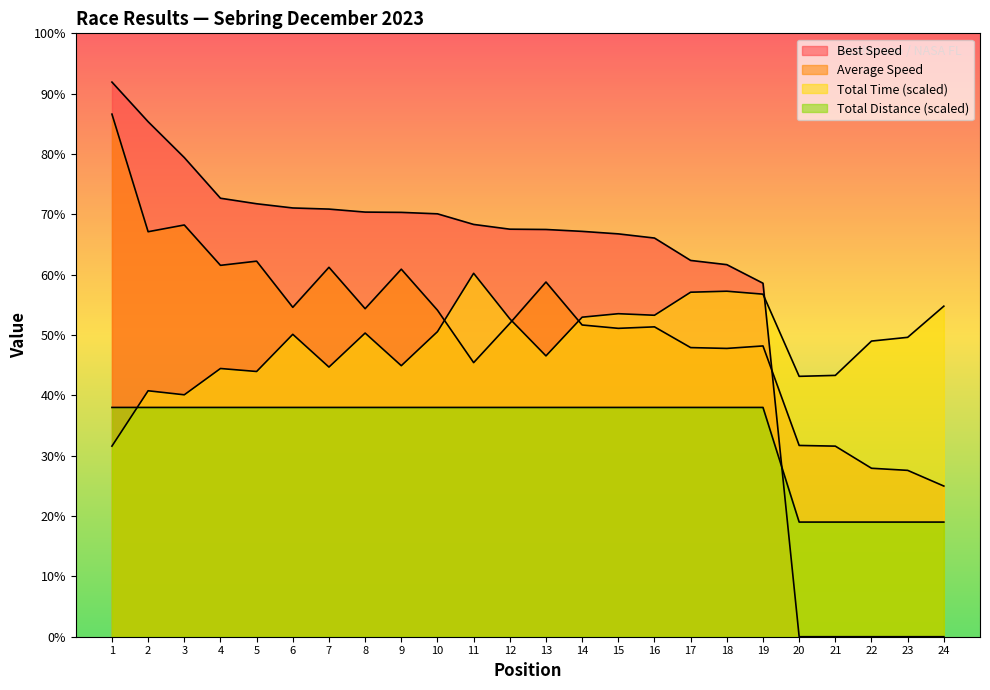

Which series has the largest total across all categories?

Best Speed